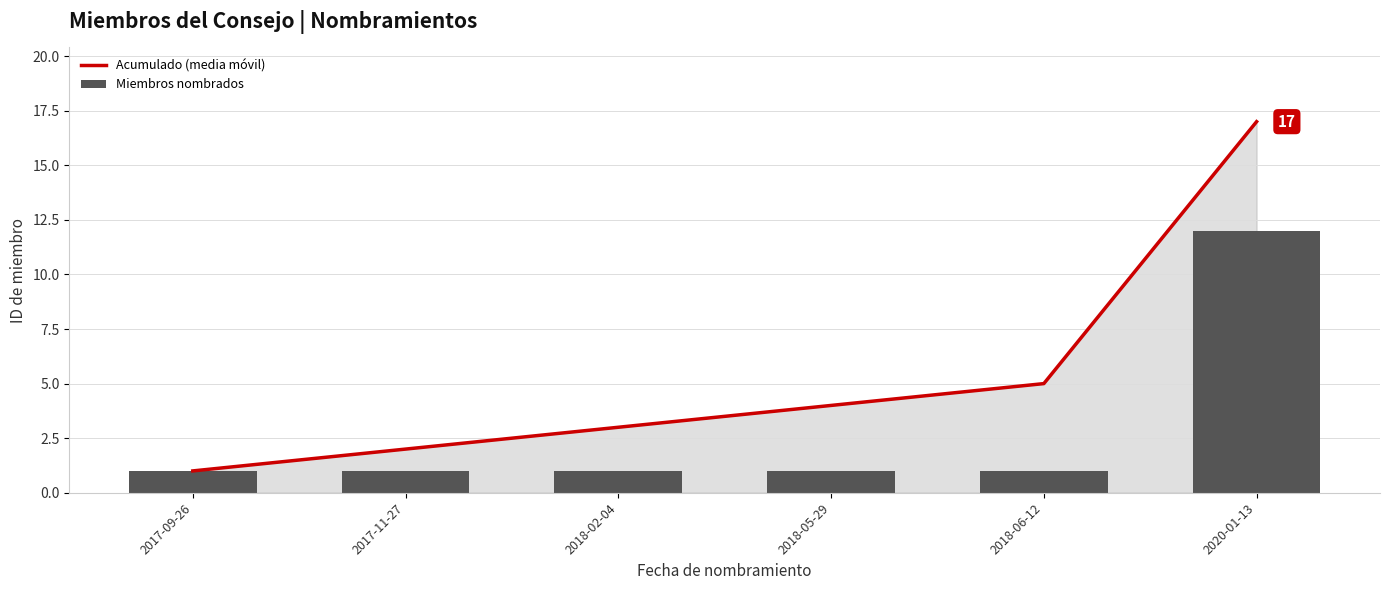

Count the number of data series in this chart.

2